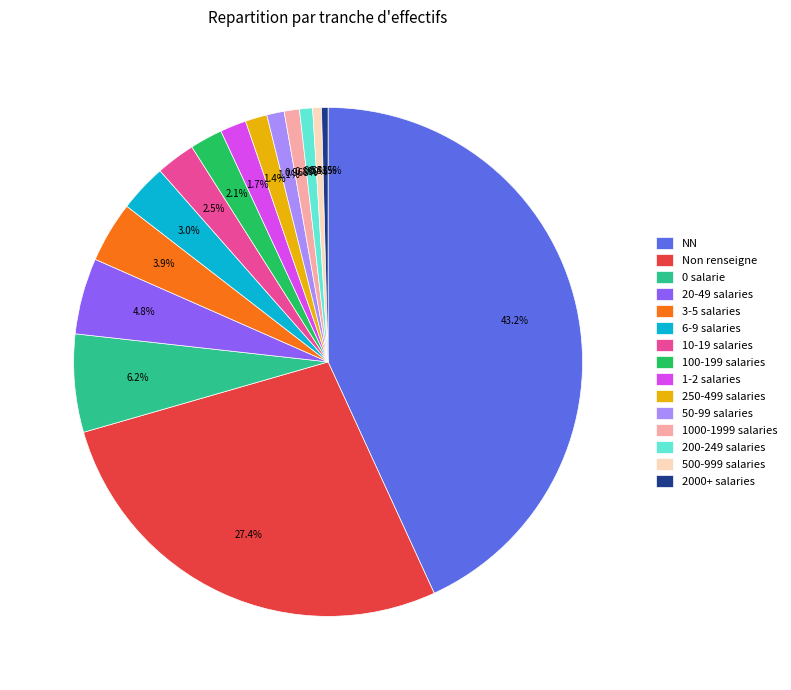

To the nearest percent, what is the difference between the largest and smallest slice percentages?

43%